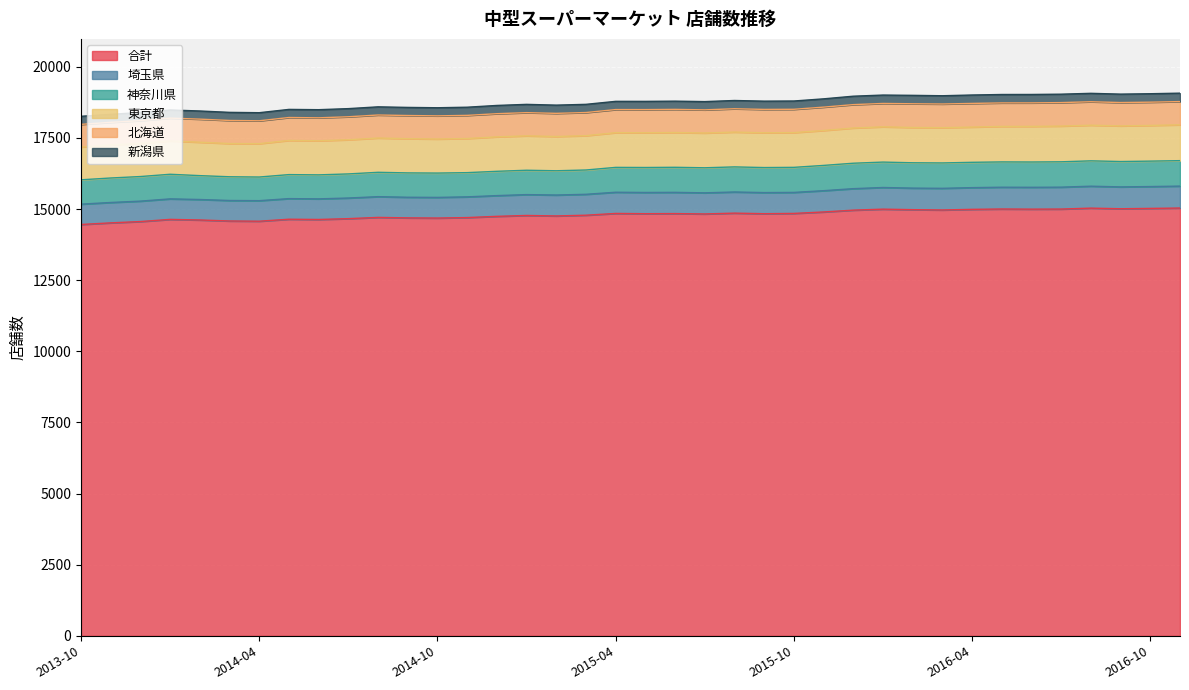

What is the lowest value of the 合計 series?

14459